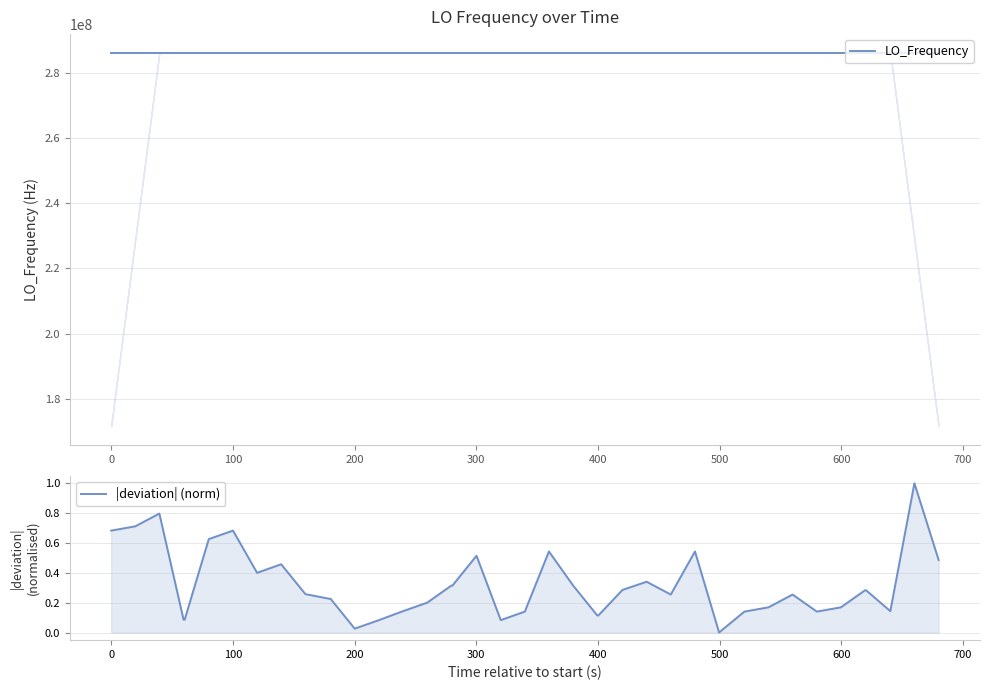

At which category does the chart reach its peak across all series?

100